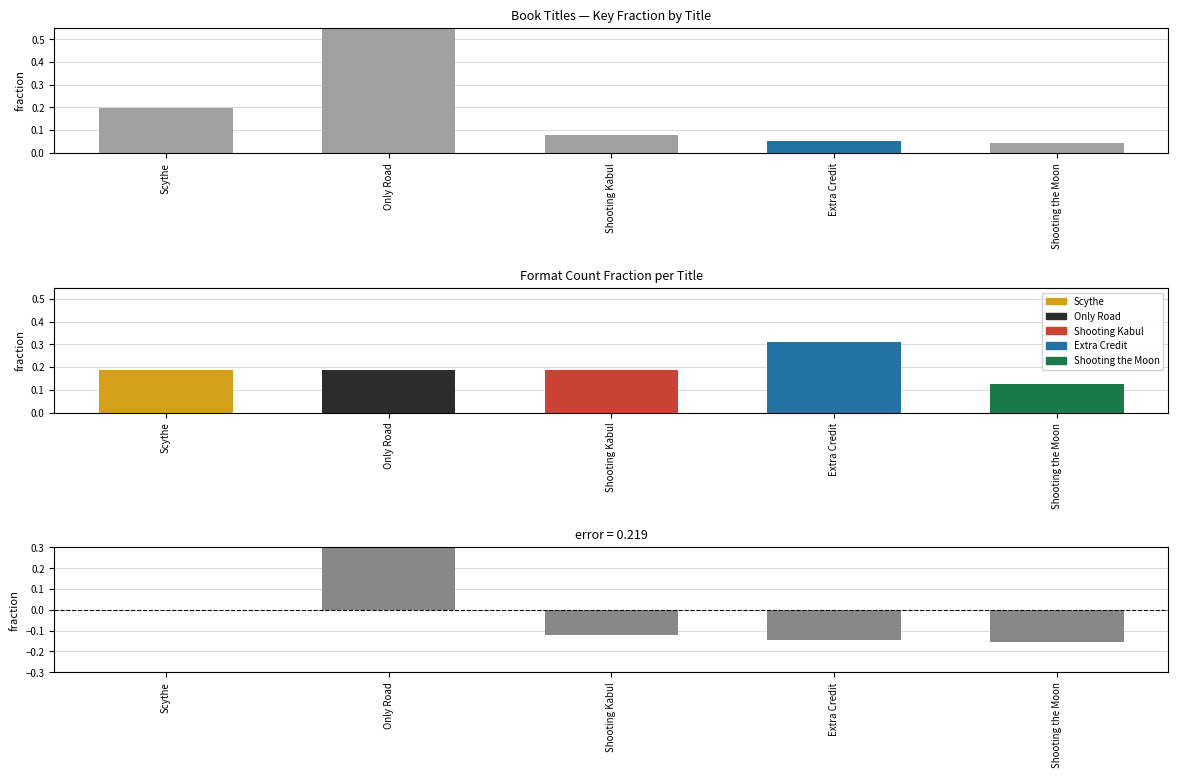

How many data points in deviation from mean are less than 0?

4